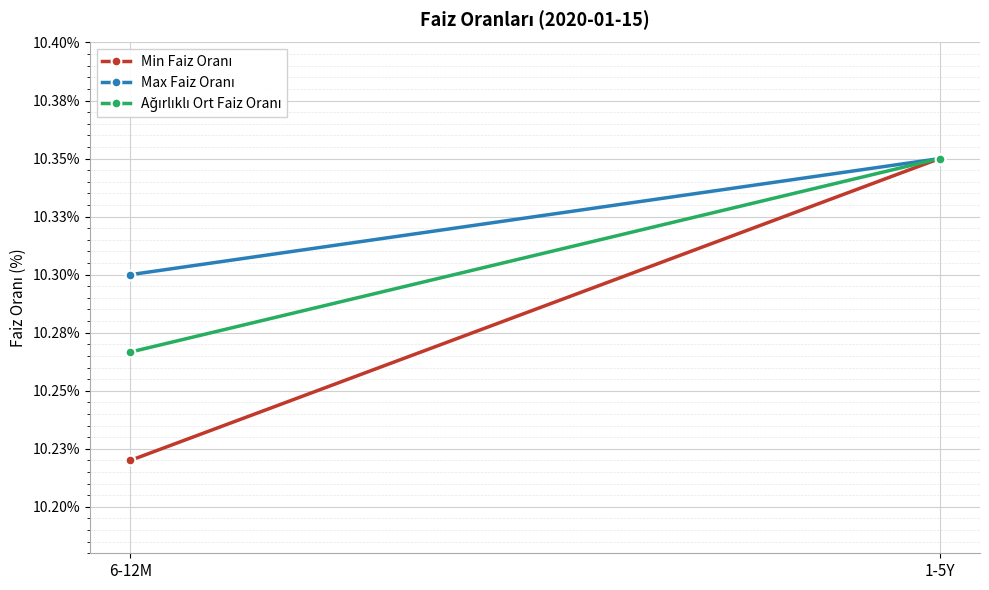

Count the number of data series in this chart.

3